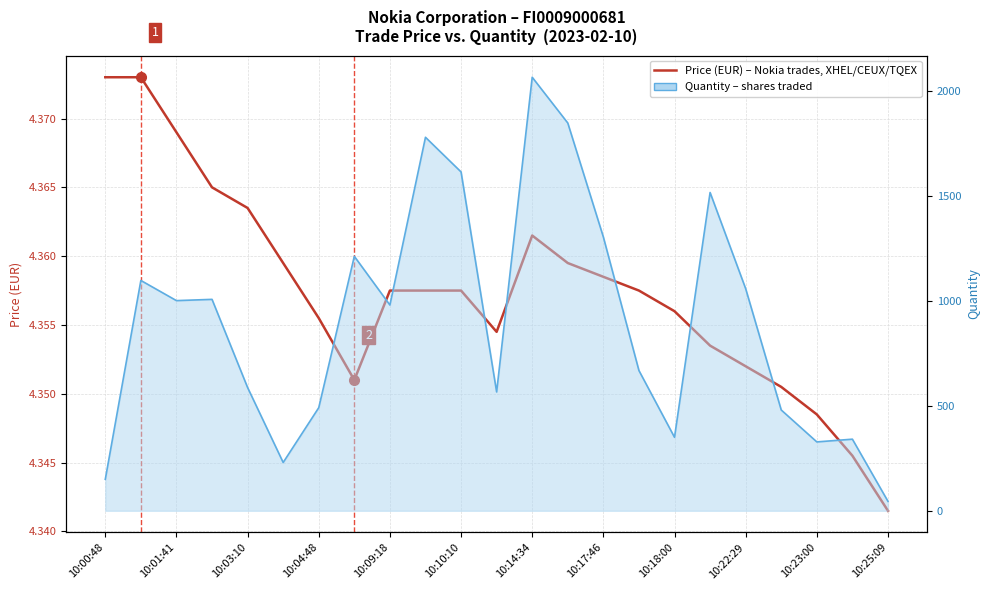

Count the Price (EUR) values in the range 4 to 5.

23